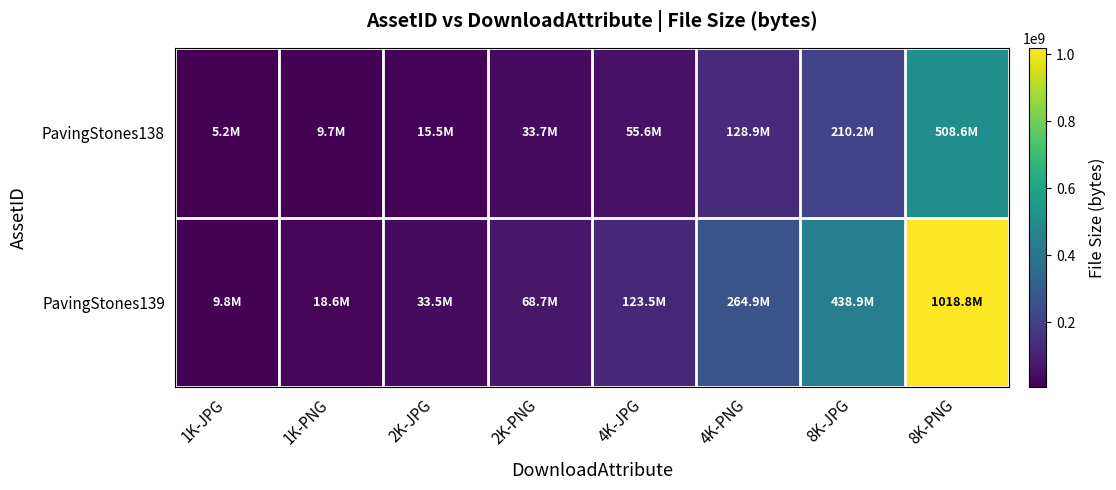

Reading left to right, transcribe all the data shown in this chart.

PavingStones138: 1K-JPG=5180551	1K-PNG=9740582	2K-JPG=15527689	2K-PNG=33719945	4K-JPG=55642272	4K-PNG=128929320	8K-JPG=210244053	8K-PNG=508612535
PavingStones139: 1K-JPG=9784602	1K-PNG=18603107	2K-JPG=33523619	2K-PNG=68712469	4K-JPG=123486131	4K-PNG=264891941	8K-JPG=438874458	8K-PNG=1018768588